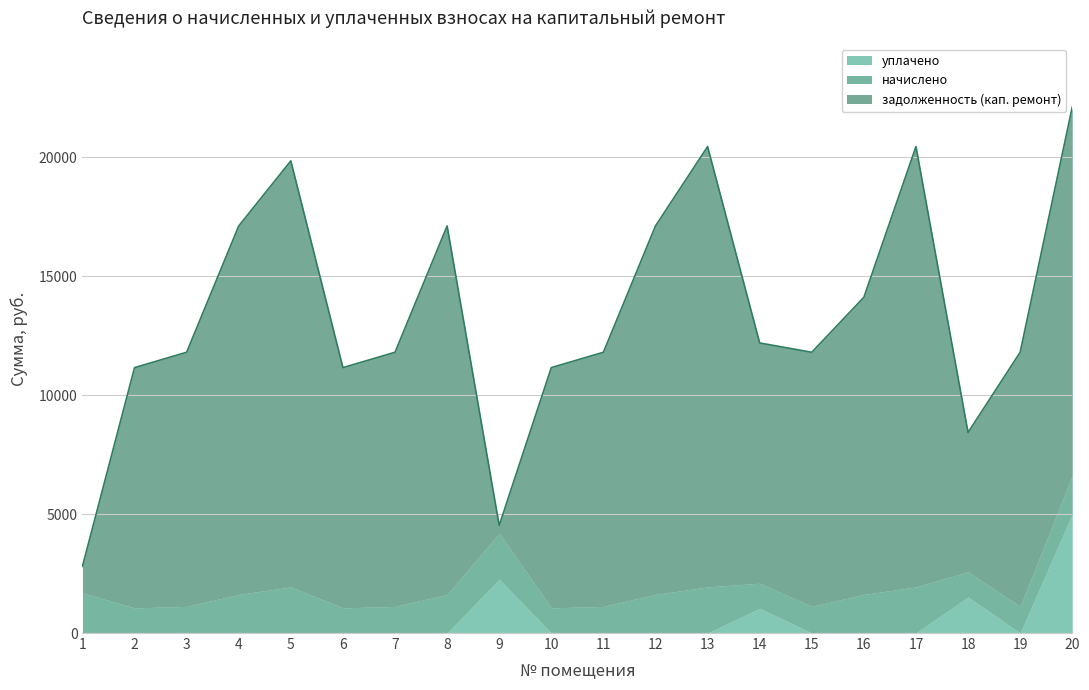

Is it true that задолженность (кап. ремонт) equals 10687.2 at 11?

True